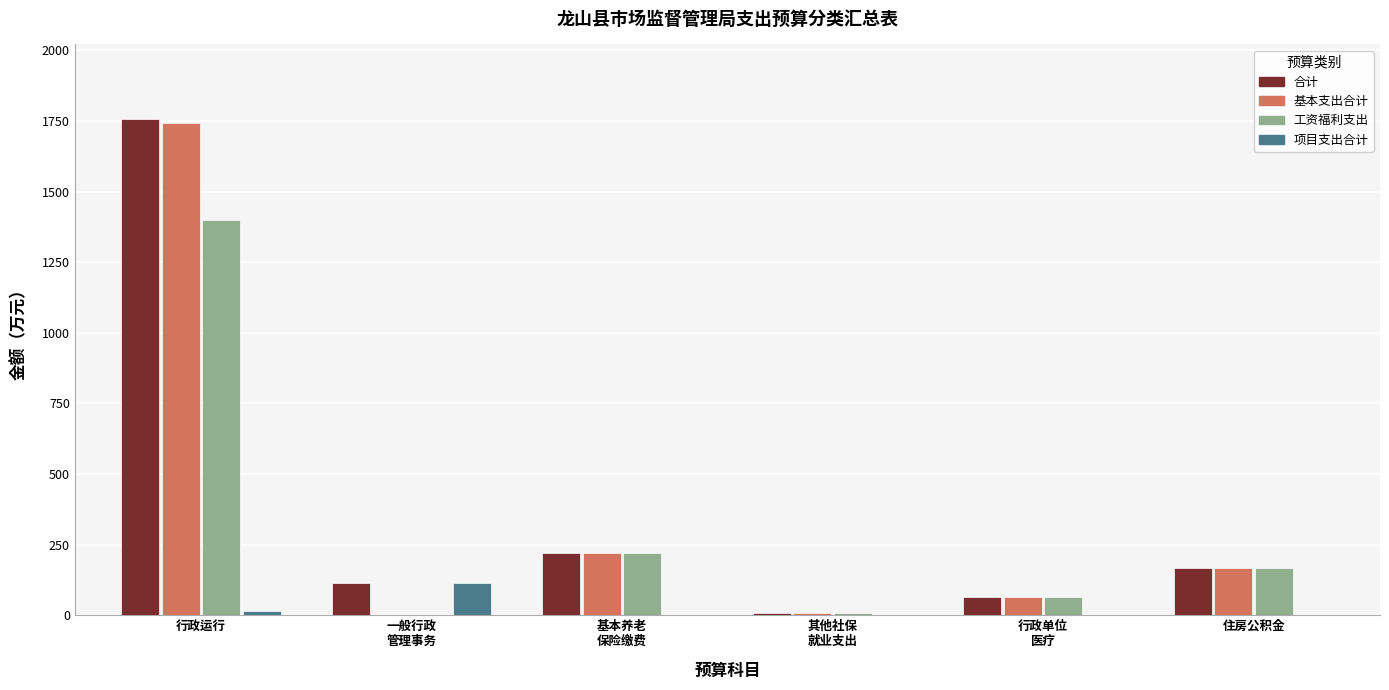

At which category does the chart reach its peak across all series?

行政运行